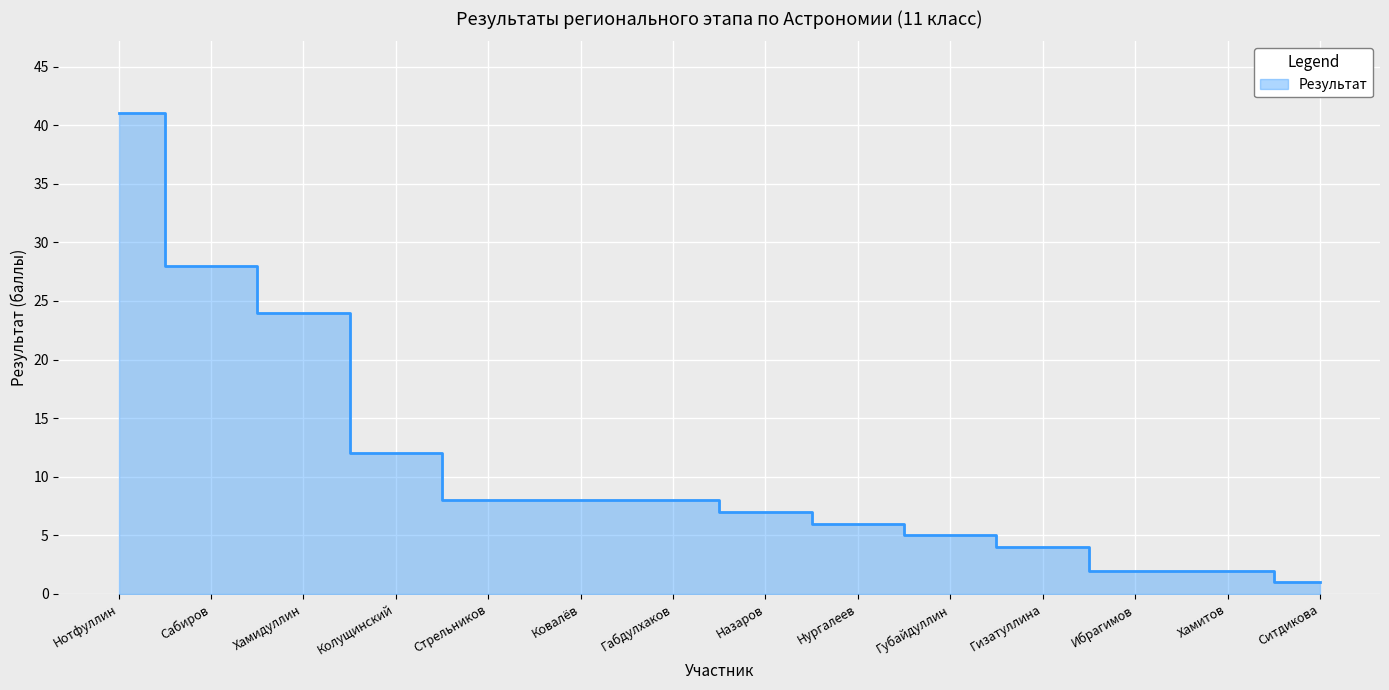

Where does the data first go above 8?

Нотфуллин